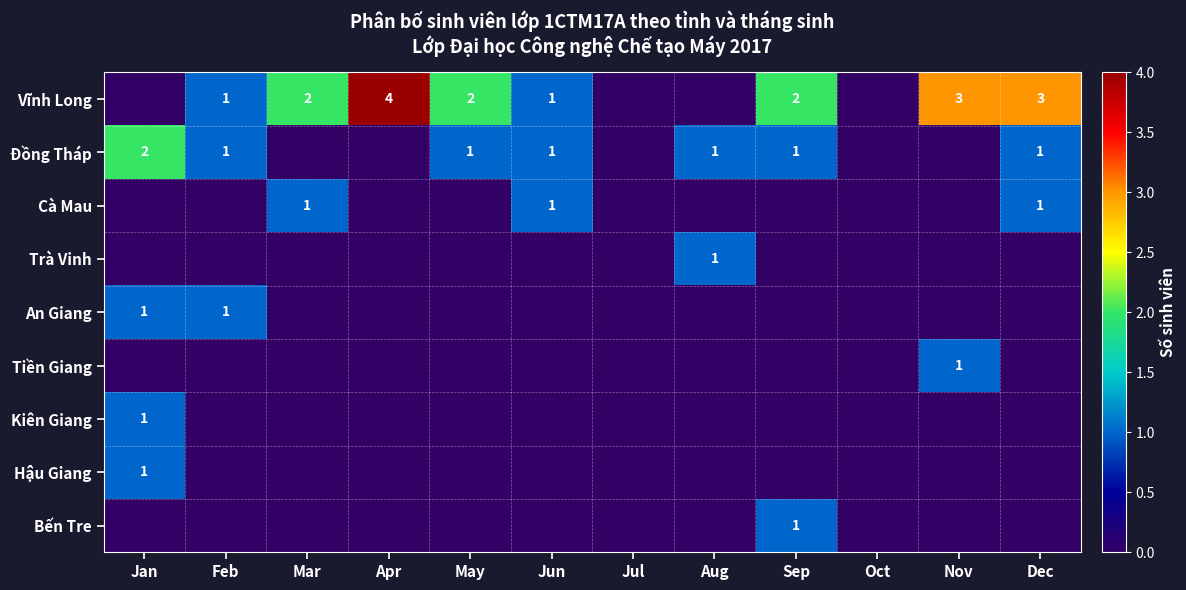

The value of Cà Mau at Jun is 0. True or false?

False